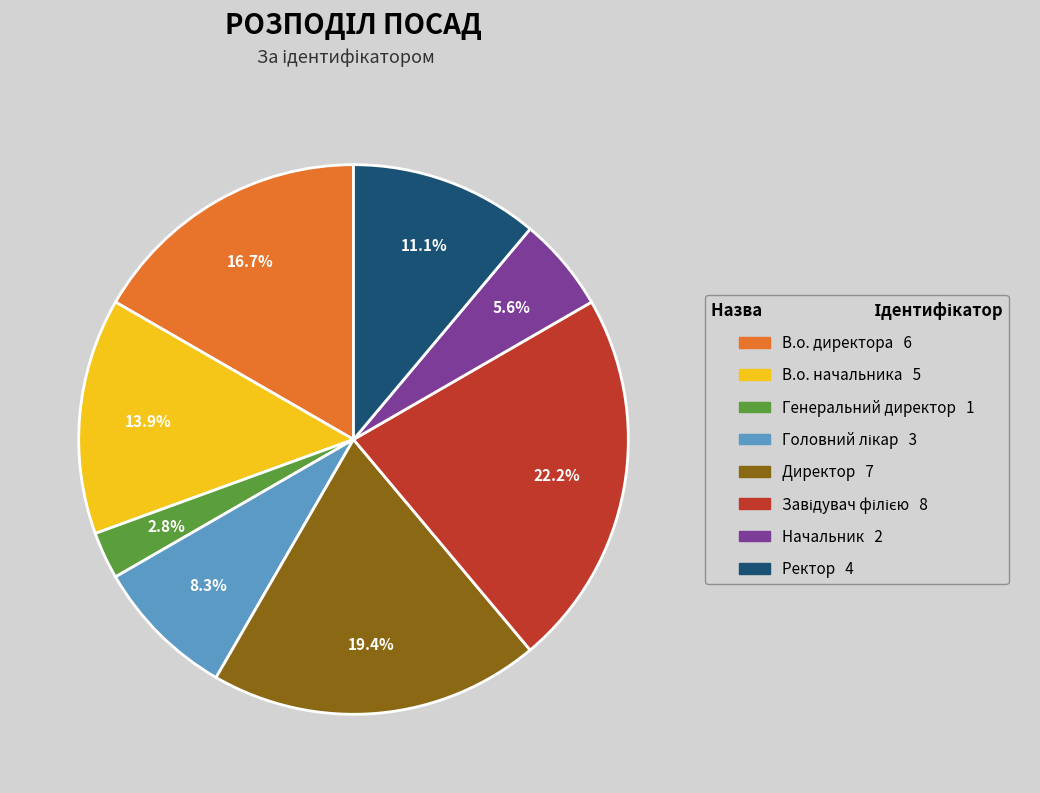

To the nearest percent, what is the combined percentage of В.о. директора and Начальник?

22%